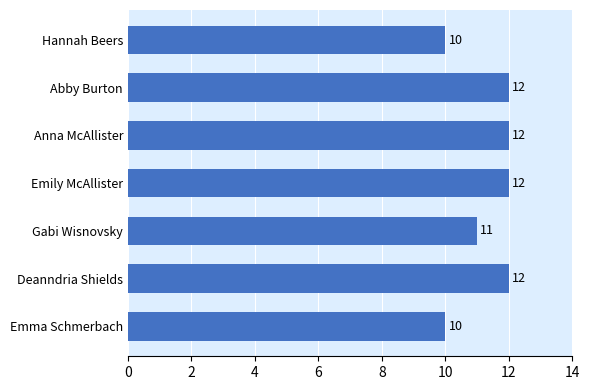

Between Emma Schmerbach and Deanndria Shields, which is larger?

Deanndria Shields